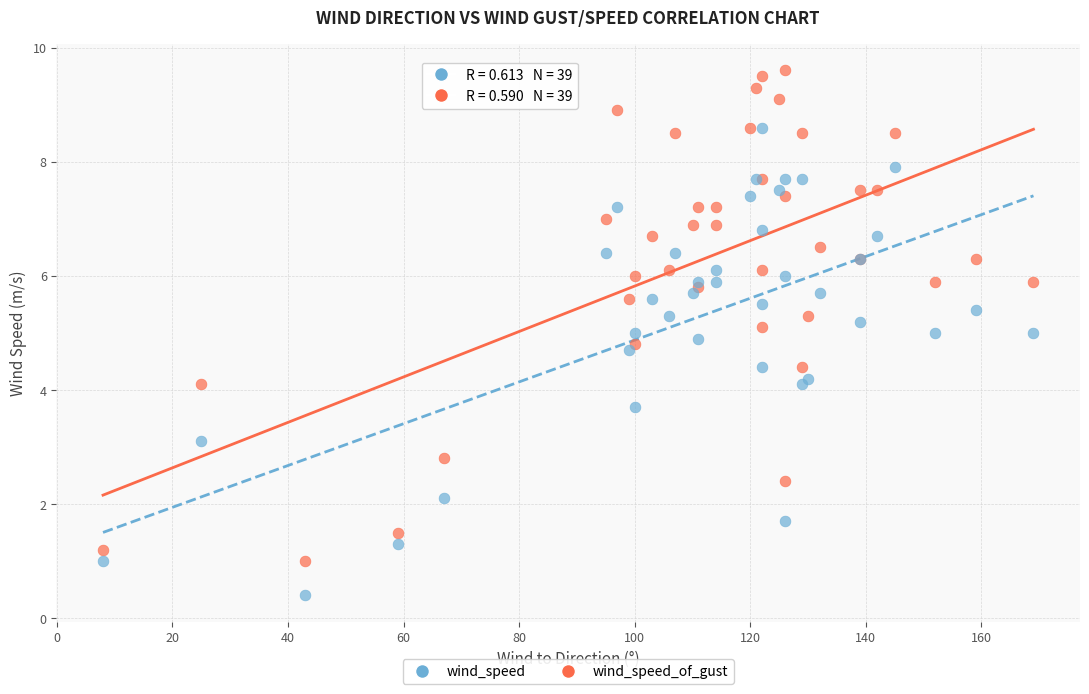

Which series reaches the minimum Y coordinate?

wind_speed